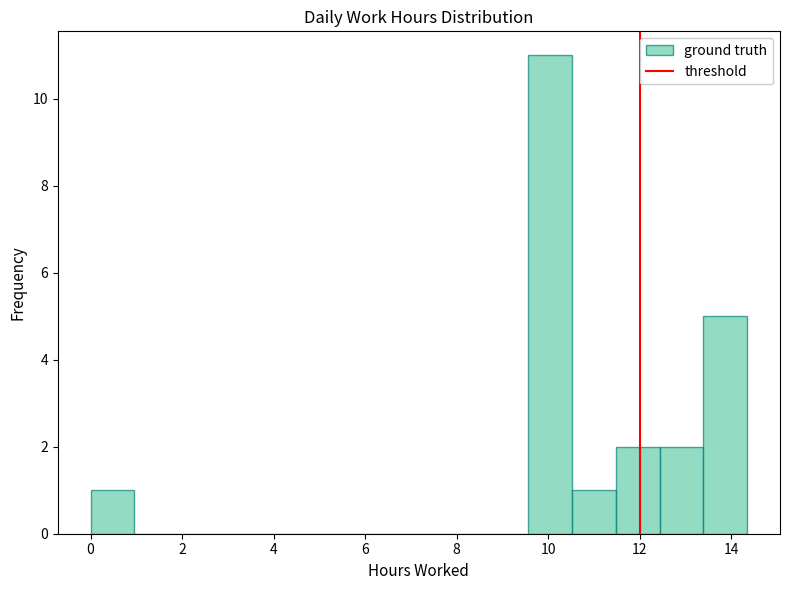

How tall is the bar that spans 12.4 to 13.4 on the x-axis? Neither the bar edges nor the heights are printed on the chart, so give them approximately, as read against the axes.

2